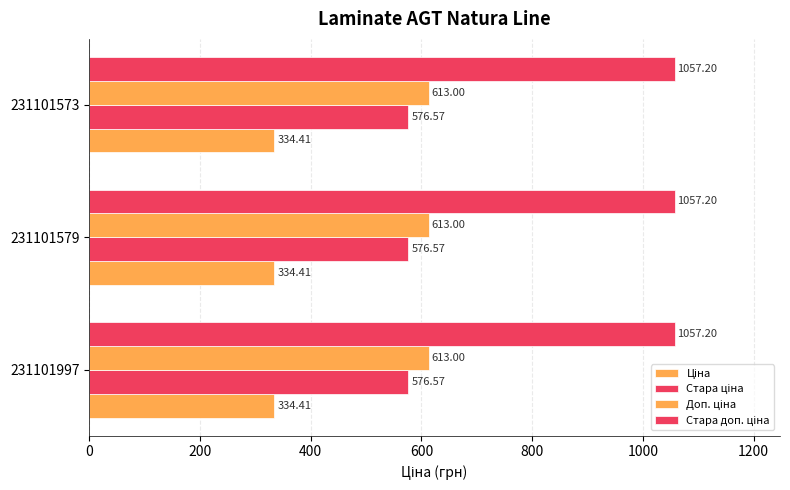

Count the number of categories in the chart.

3